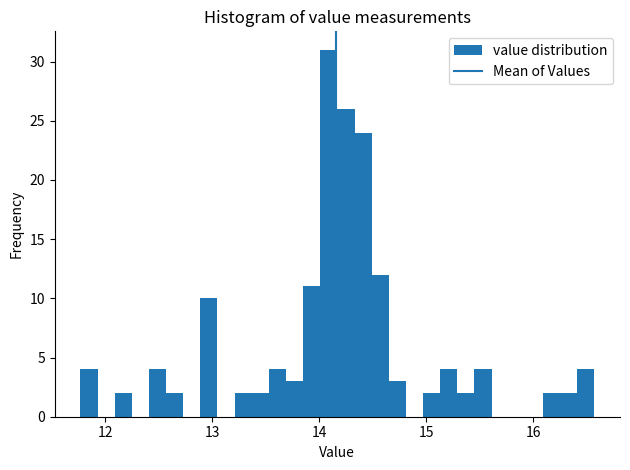

Read against the x-axis, roughly where is the centre of the tallest bar?

14.1